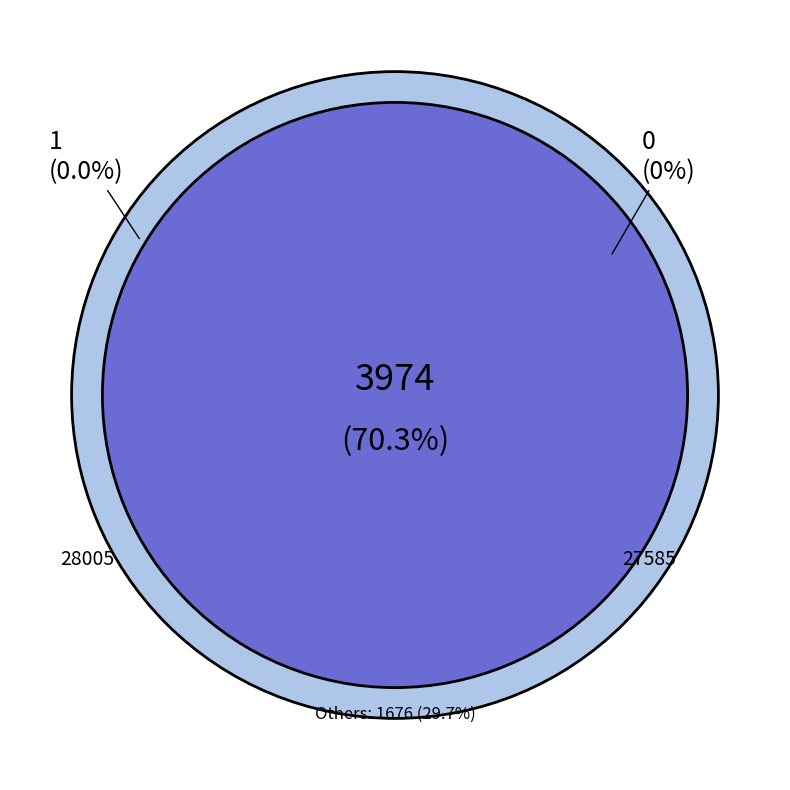

How many segments does this pie chart have?

5